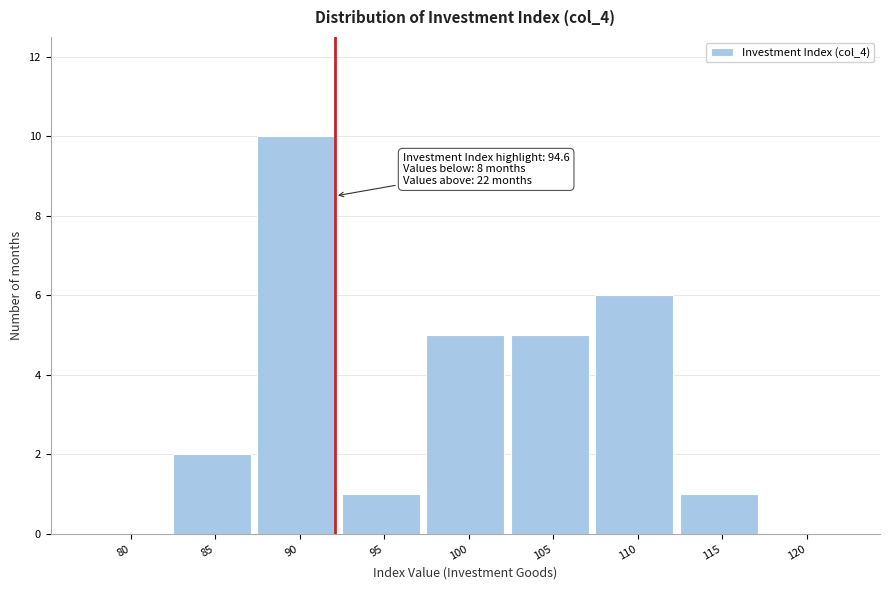

Reading left to right, extract all data points from this chart.

80=0	85=2	90=10	95=1	100=5	105=5	110=6	115=1	120=0